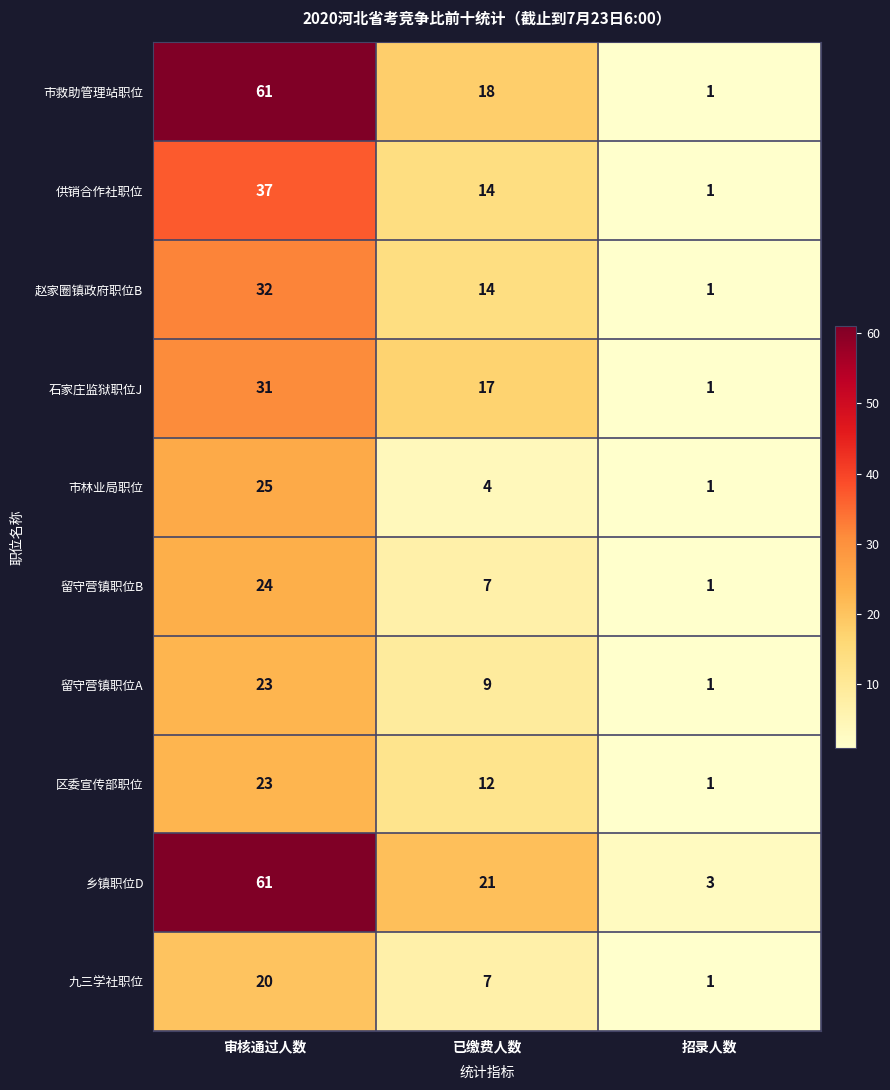

Where is 留守营镇职位A nearest to the value 12?

已缴费人数